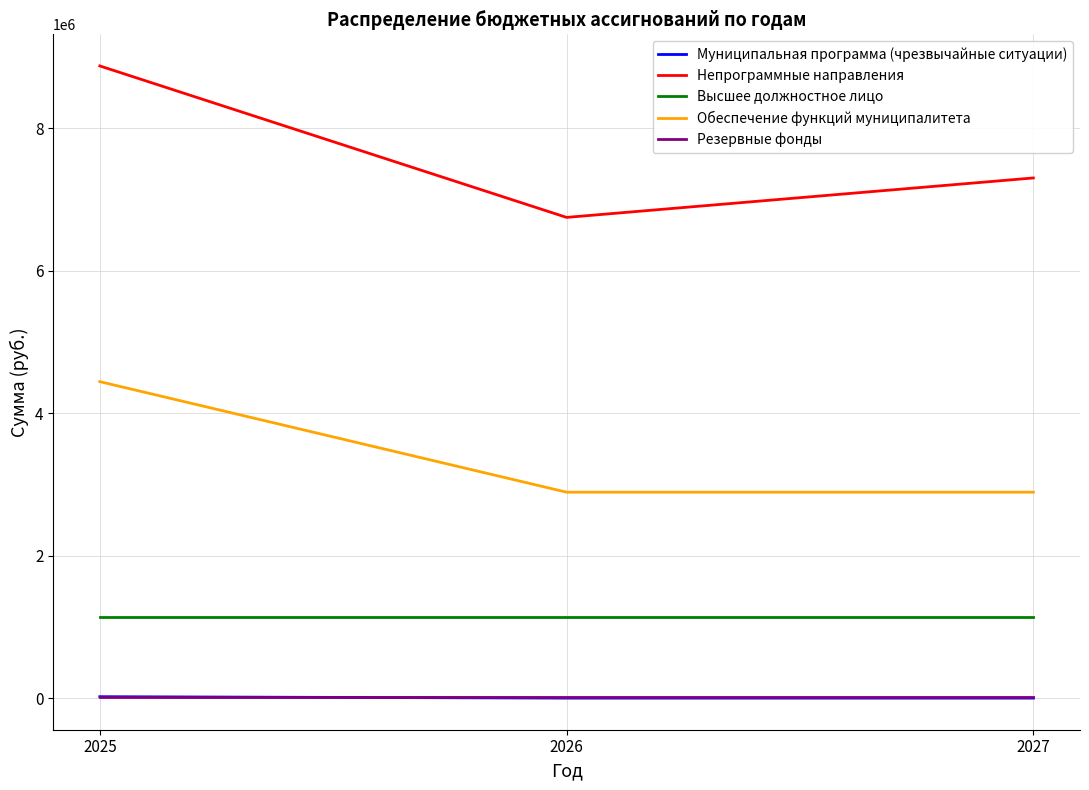

Count the Муниципальная программа (чрезвычайные ситуации) values in the range 0 to 20000.

3